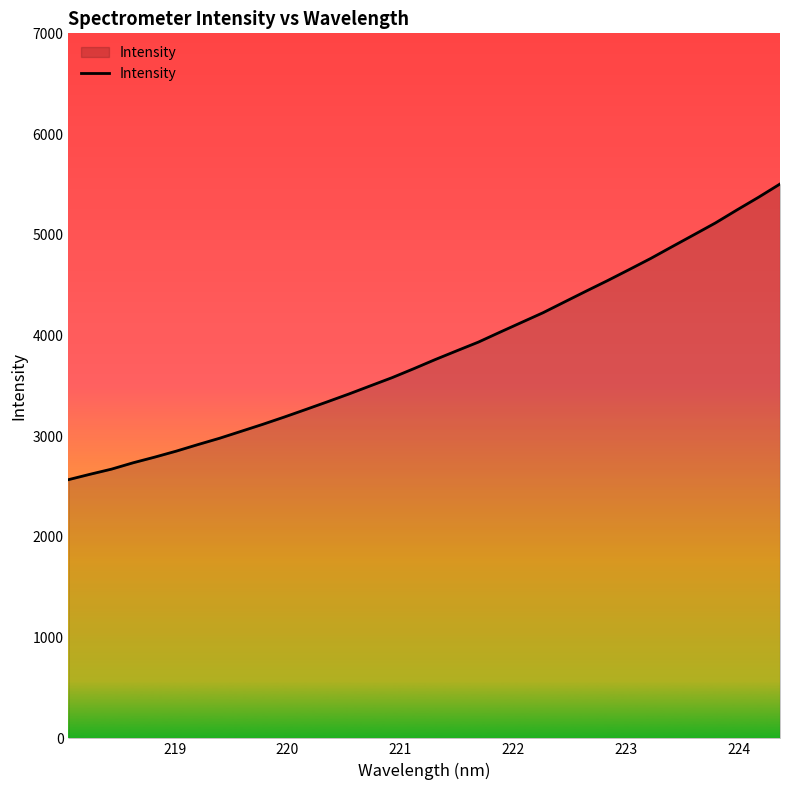

How many categories are shown in the chart?

34